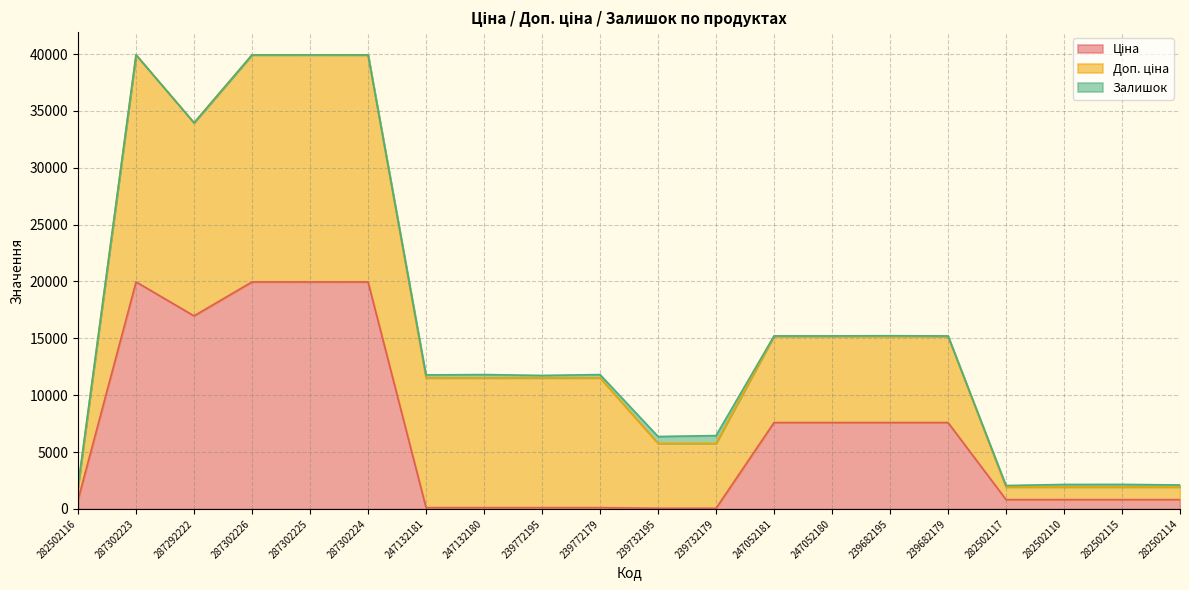

At which label is Ціна closest to 10010?

247052181